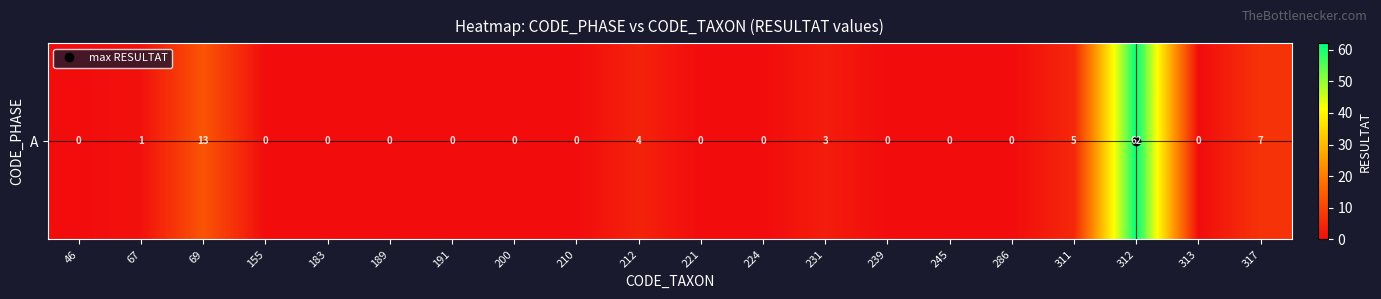

Where is the data nearest to the value 31?

69